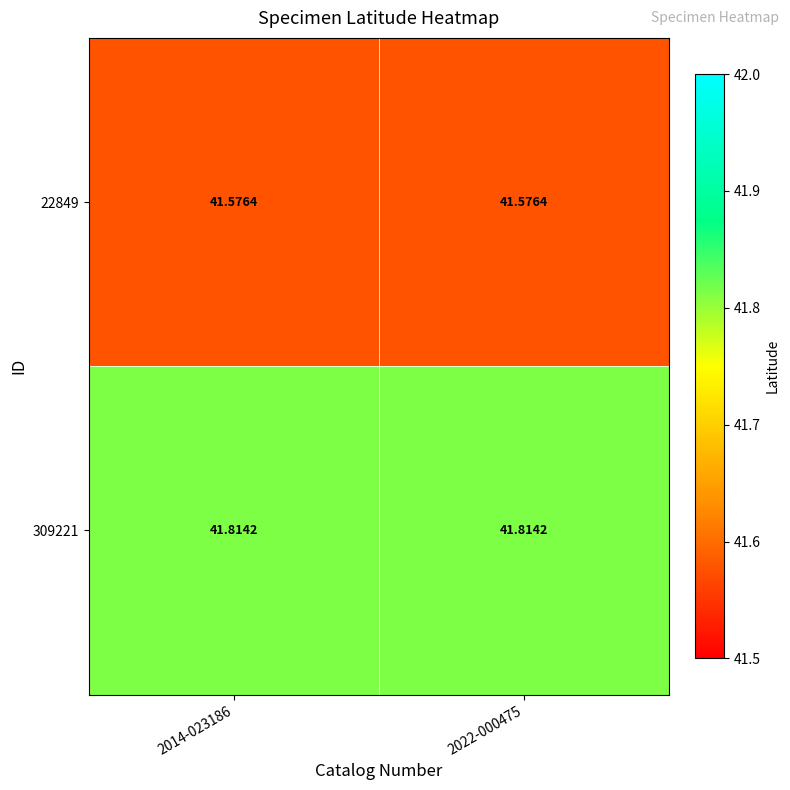

Is the value of 309221 at 2014-023186 greater than the value of 22849 at 2022-000475?

Yes